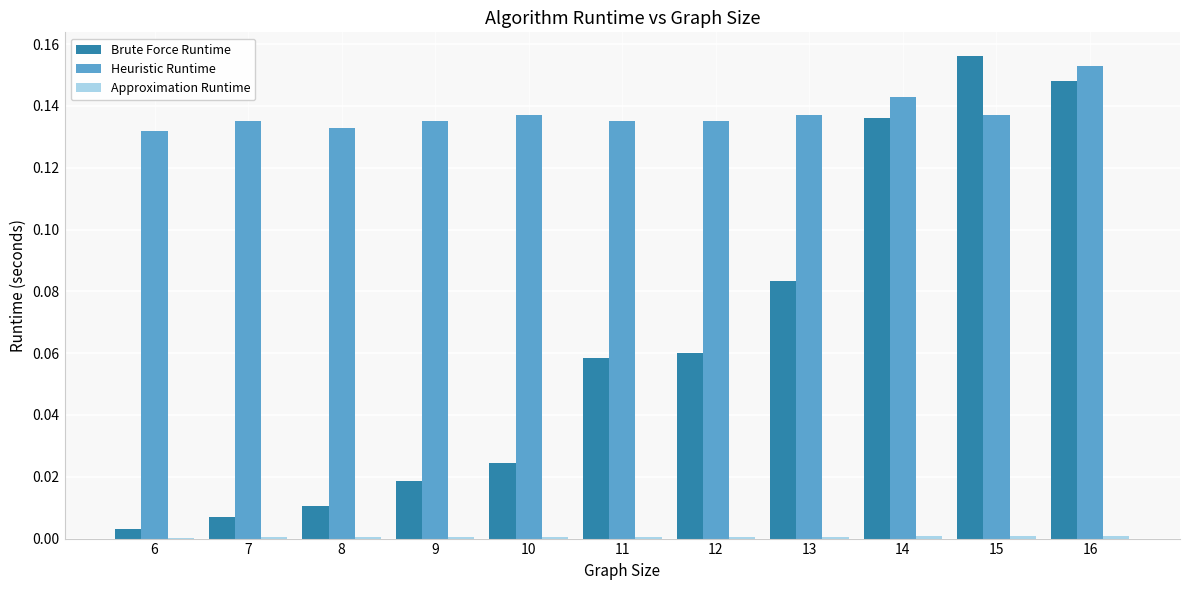

Which series has the largest total across all categories?

Heuristic Runtime